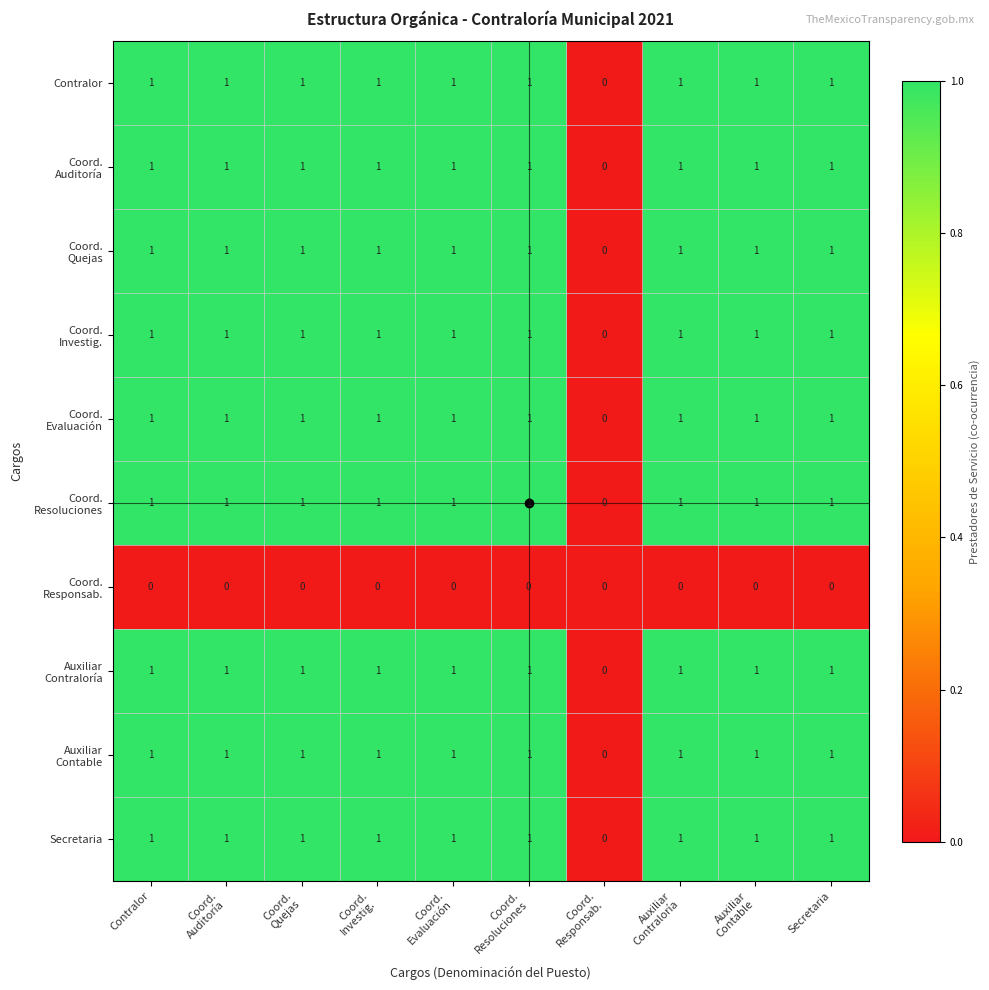

What is the total value across all series at Secretaria?

9